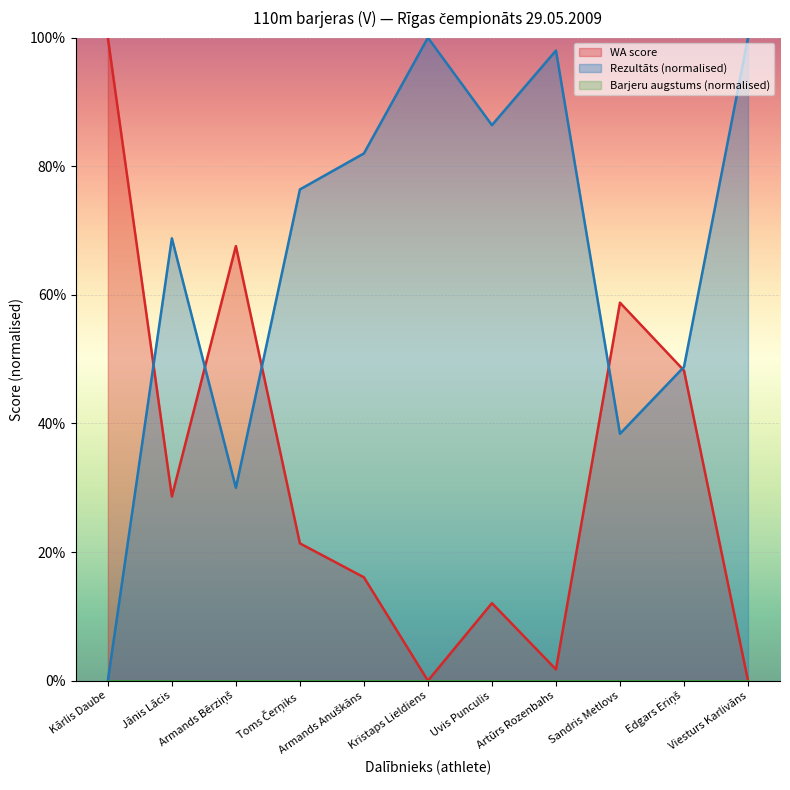

True or false: Rezultāts has a value of 140.1 at Viesturs Karlivāns.

False